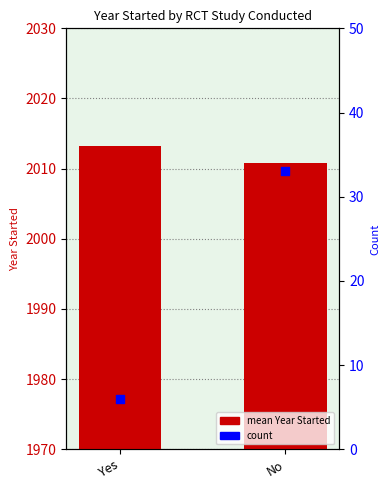

What are all the series names shown in the legend?

mean Year Started, count